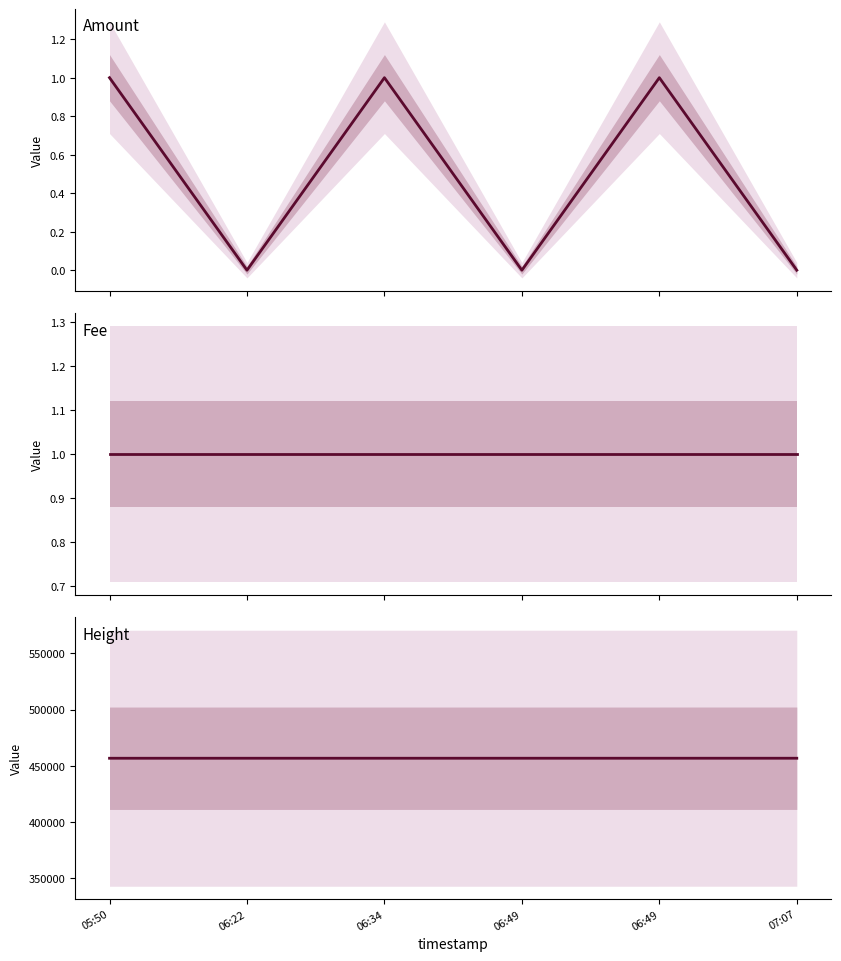

True or false: Amount and Fee cross at least once.

False